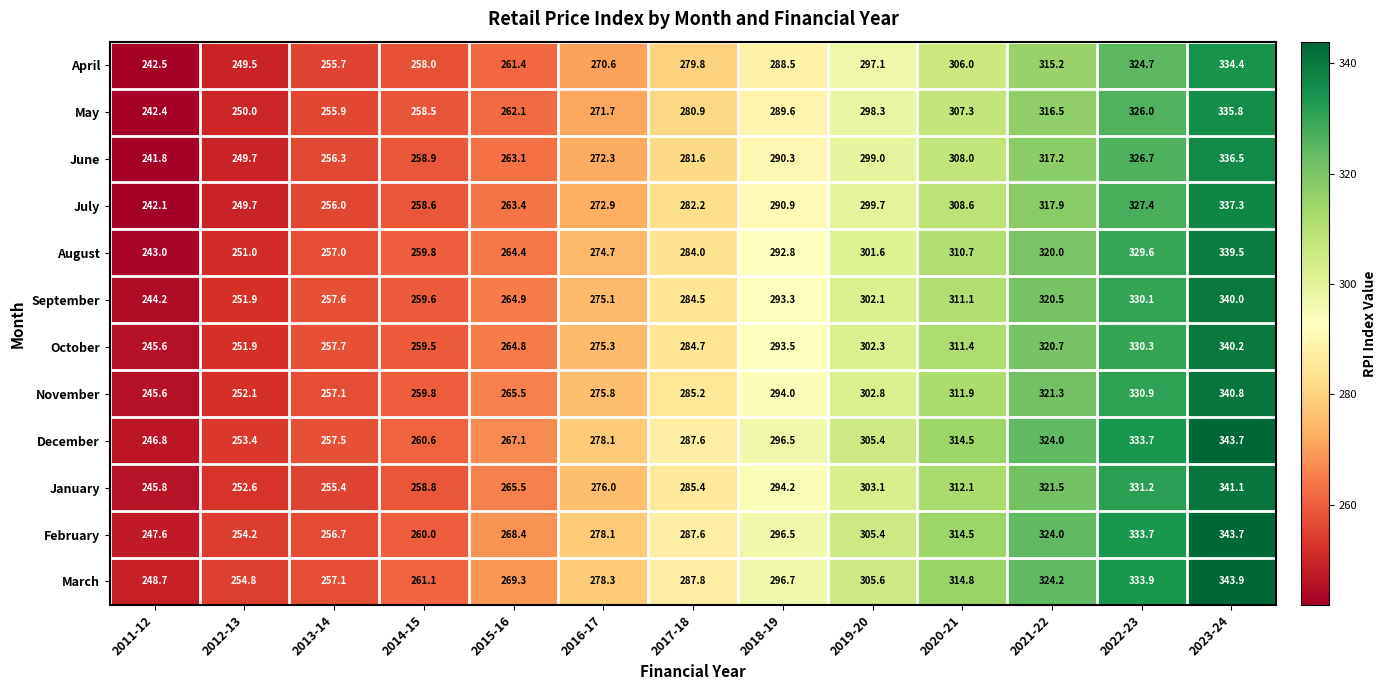

What is the sum of all July values?

3706.7